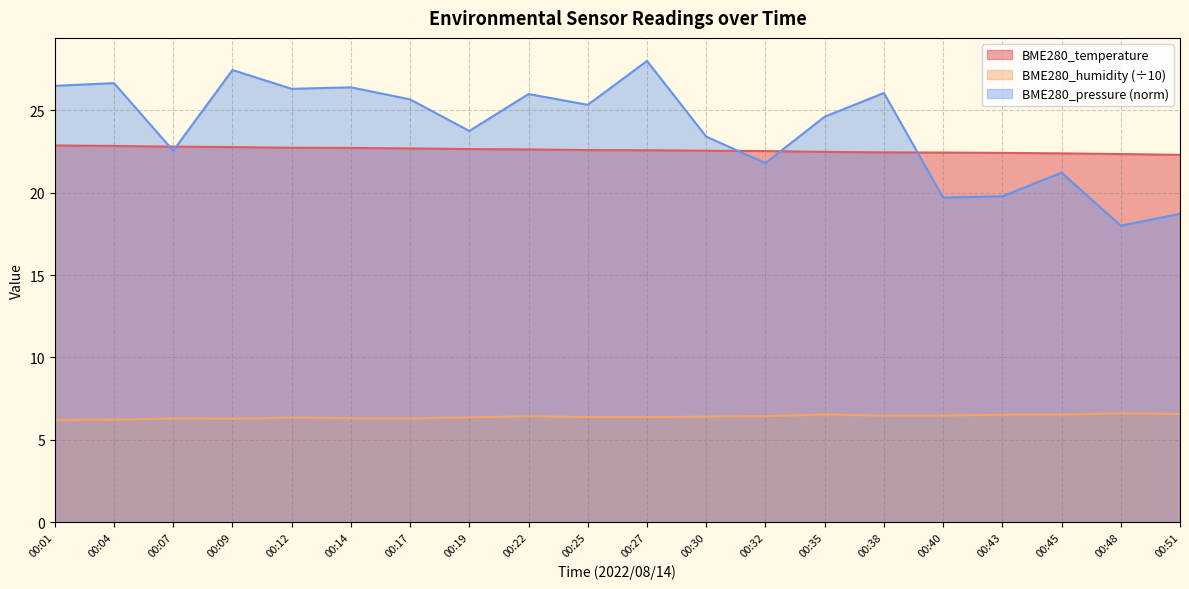

What are all the series names shown in the legend?

BME280_temperature, BME280_humidity (÷10), BME280_pressure (norm)